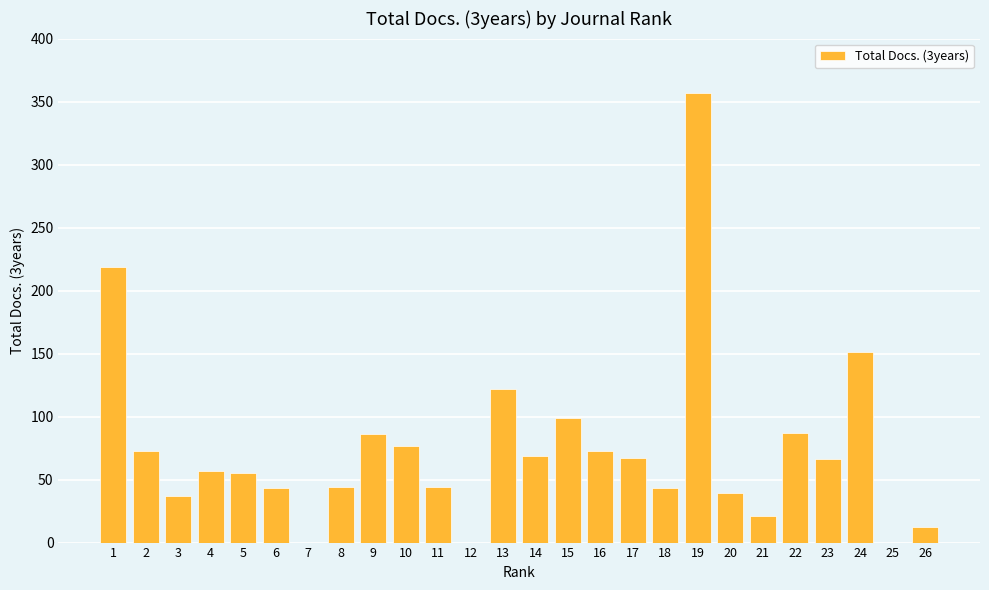

Which has a higher value, 9 or 24?

24